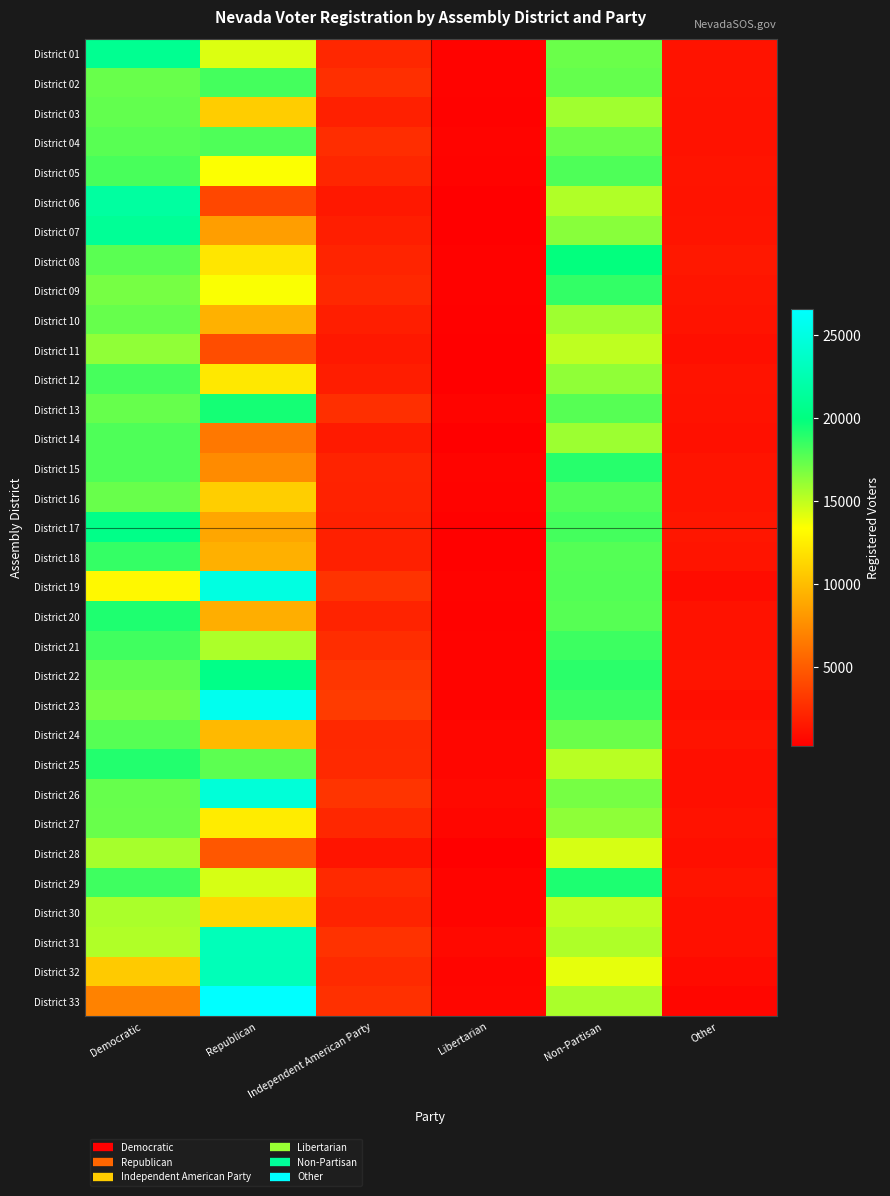

At how many categories does at least one series exceed 16350?

3